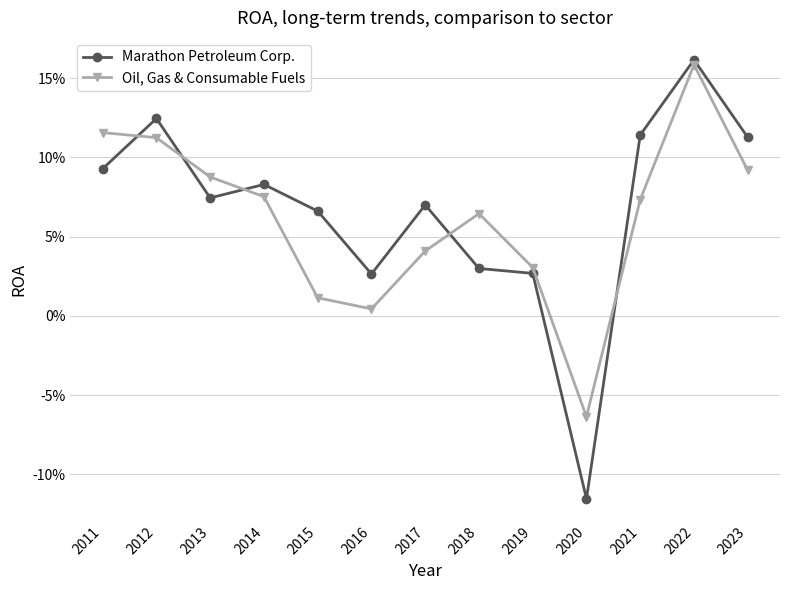

What are all the series names shown in the legend?

Marathon Petroleum Corp., Oil, Gas & Consumable Fuels